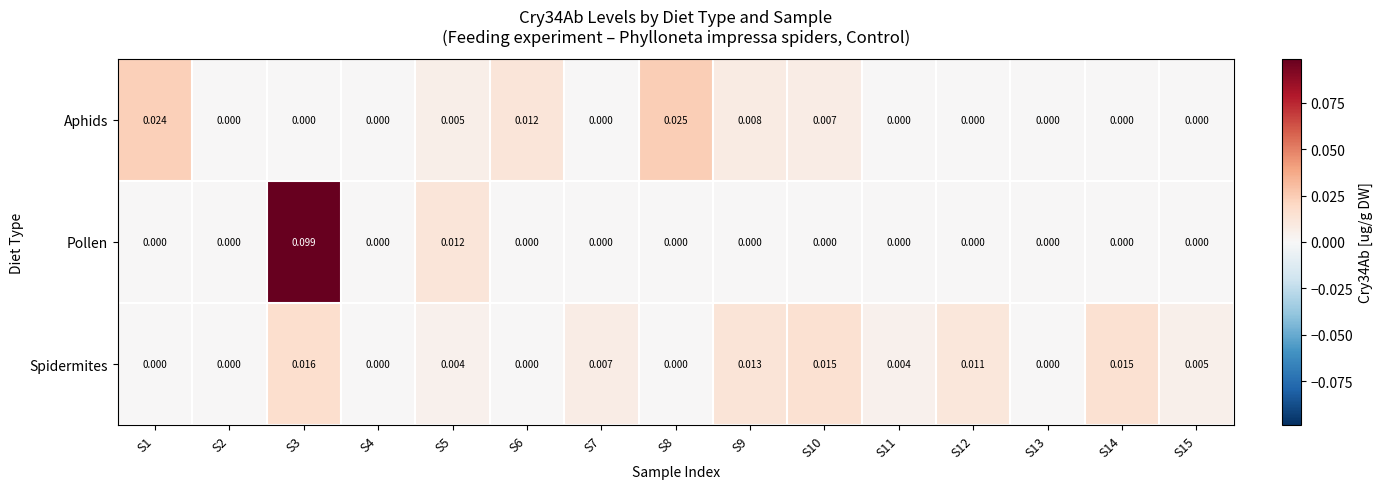

List the series in order of their peak value, lowest first.

Spidermites, Aphids, Pollen